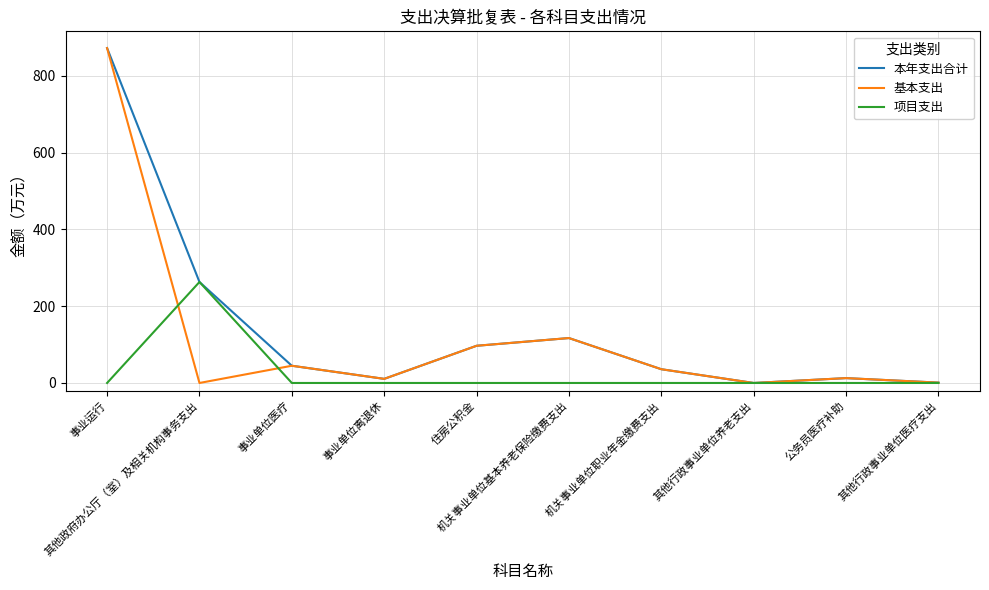

The 本年支出合计 series shows 10.7 at 事业单位离退休. True or false?

True